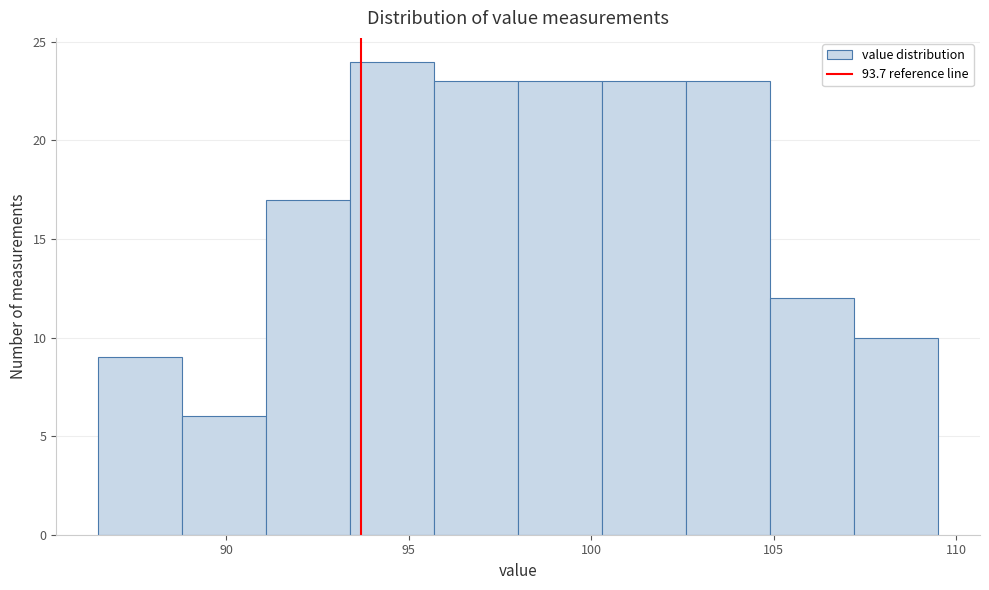

Reading left to right, transcribe this chart: for each bar, give the range it covers on the x-axis and its height. Neither the bar edges nor the heights are printed on the chart, so give them approximately, as read against the axes.

86.5 to 88.8: 9
88.8 to 91.1: 6
91.1 to 93.4: 17
93.4 to 95.7: 24
95.7 to 98.0: 23
98.0 to 100.3: 23
100.3 to 102.6: 23
102.6 to 104.9: 23
104.9 to 107.2: 12
107.2 to 109.5: 10